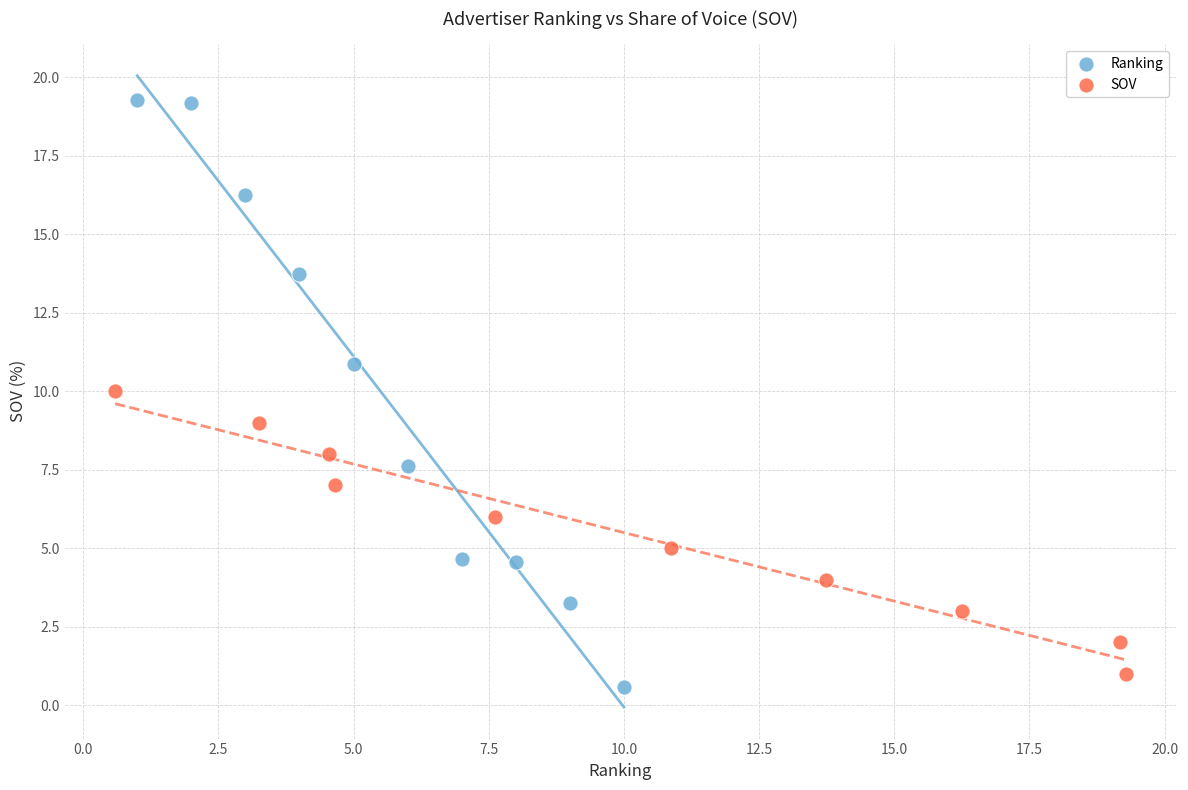

Which series has the widest spread of Y values?

Ranking